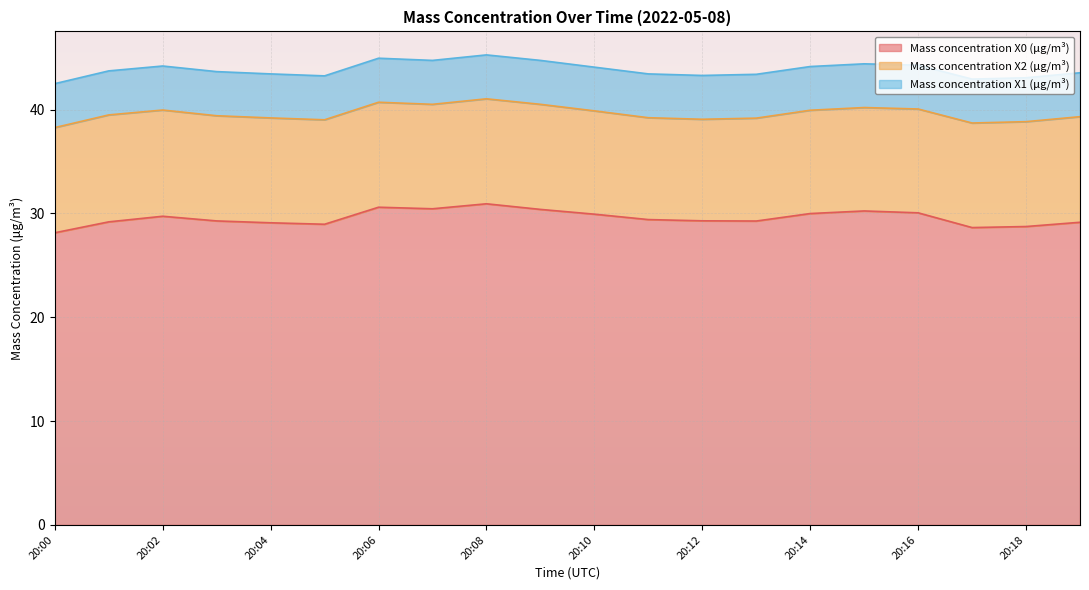

Which label corresponds to the smallest value in the chart?

20:10